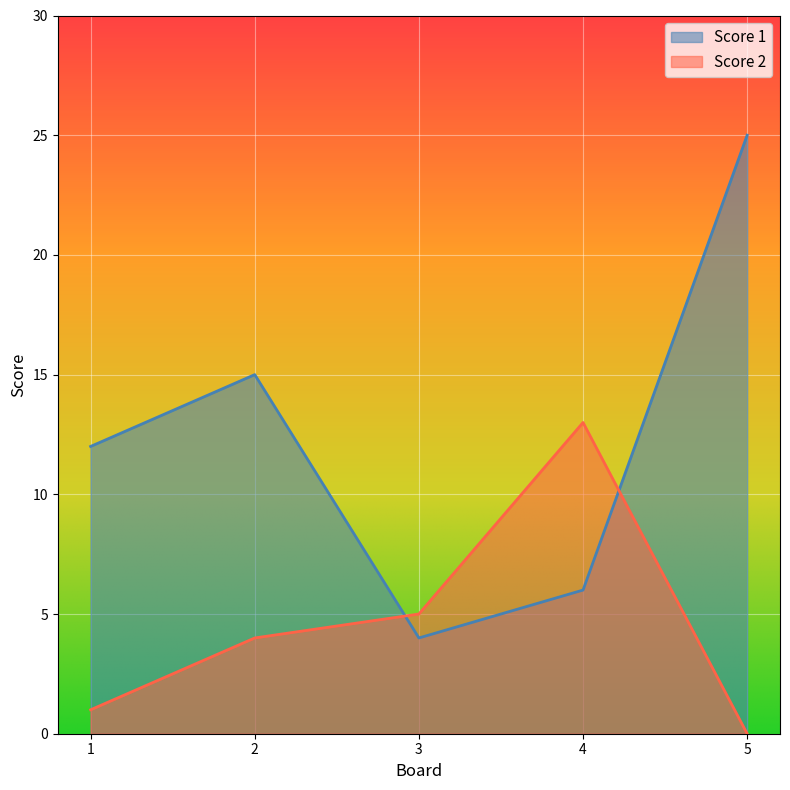

After their last crossing, which series has the higher values: Score 2 or Score 1?

Score 1